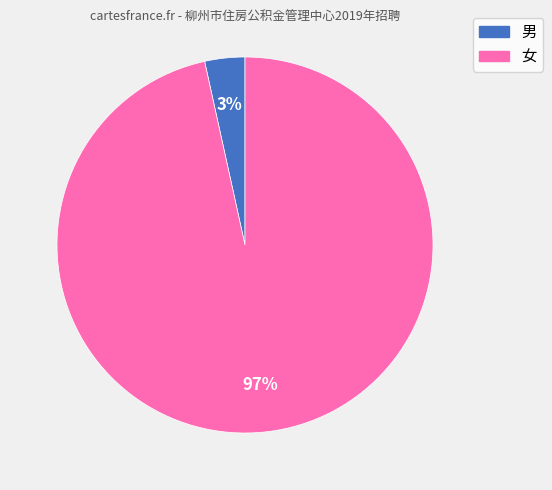

Rank the categories by value from highest to lowest.

女, 男